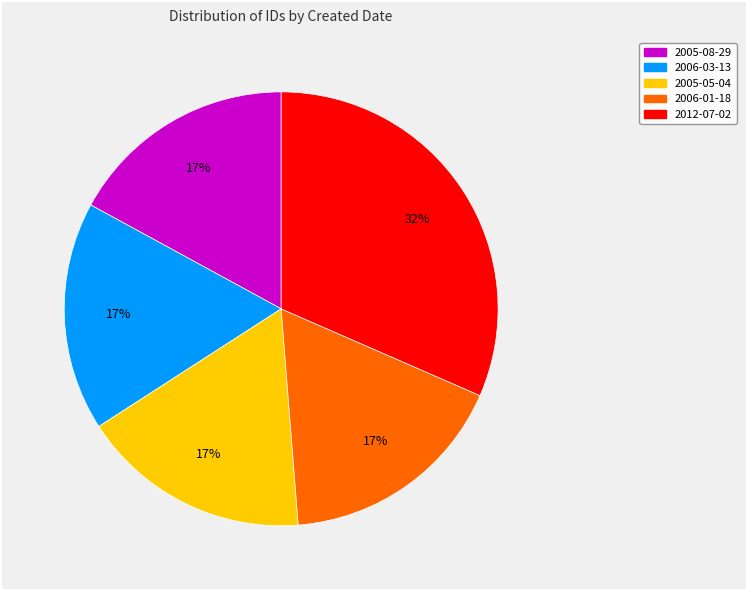

The 2012-07-02 slice represents 32% of the pie. True or false?

True